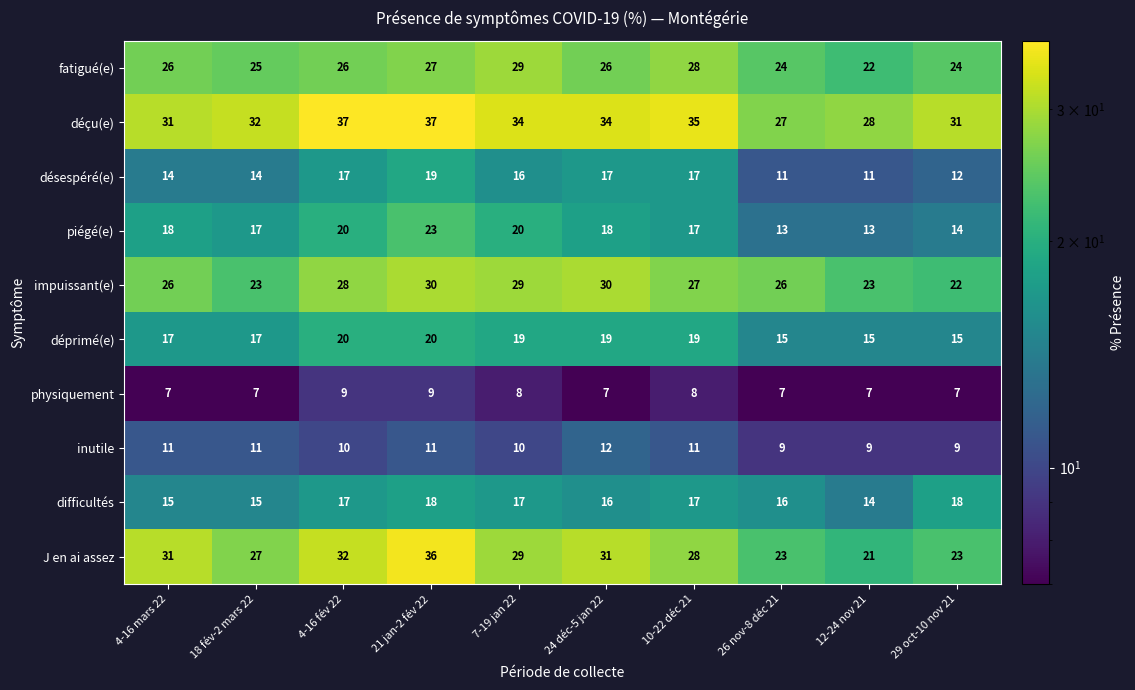

What is the spread (max minus min) of values at 12-24 nov 21?

21